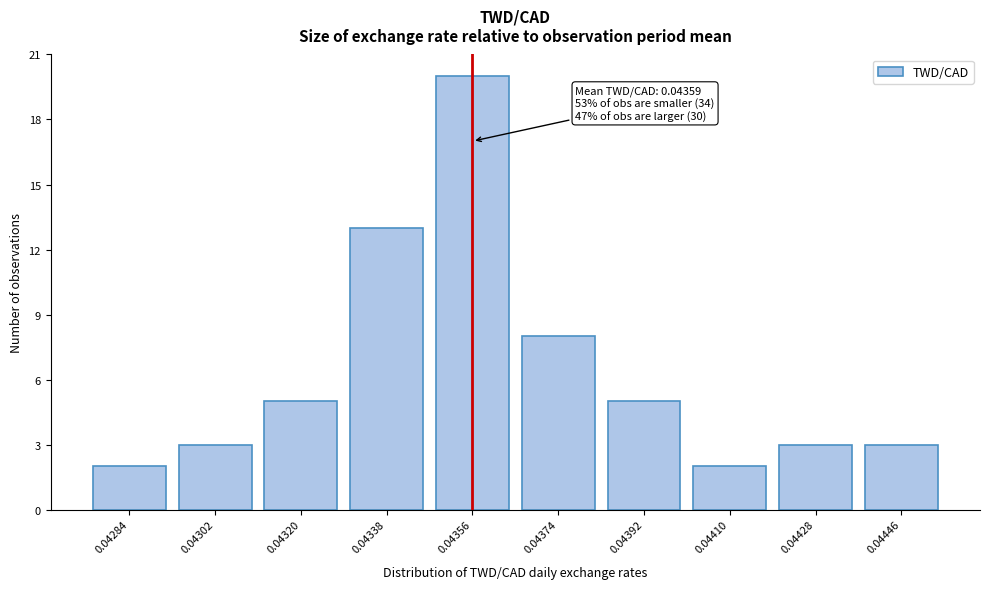

Reading left to right, transcribe all the data shown in this chart.

2	3	5	13	20	8	5	2	3	3